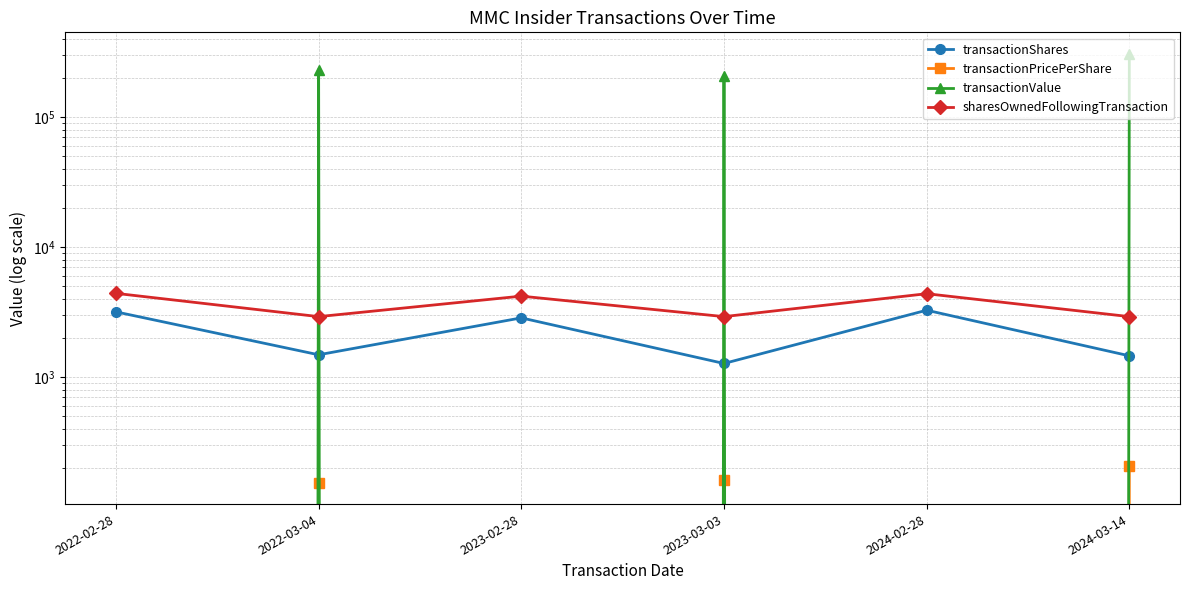

How many series are shown in this chart?

4